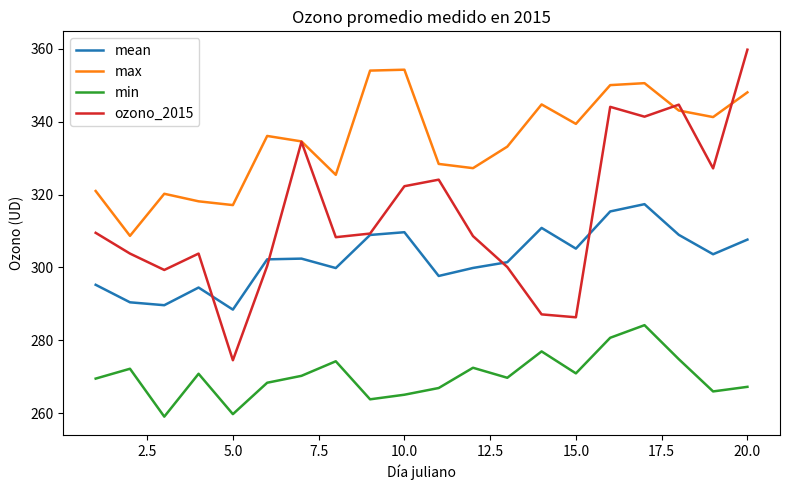

What are all the series names shown in the legend?

mean, max, min, ozono_2015